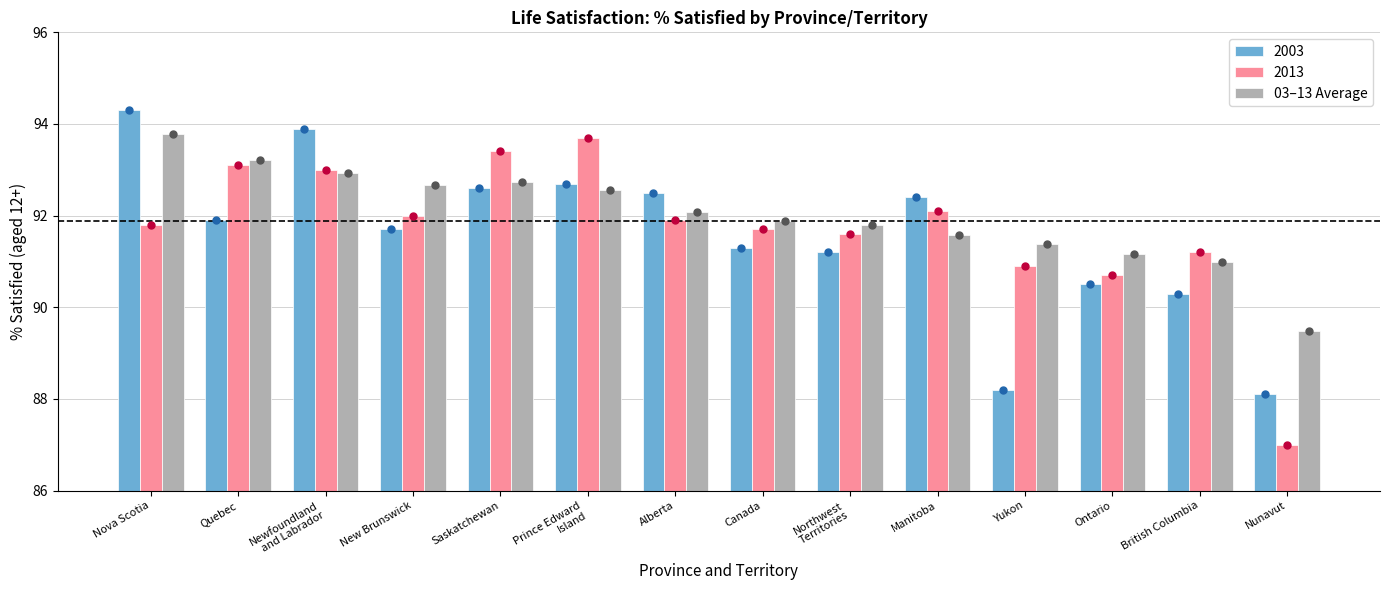

Which has a higher value, British Columbia or Ontario?

Ontario